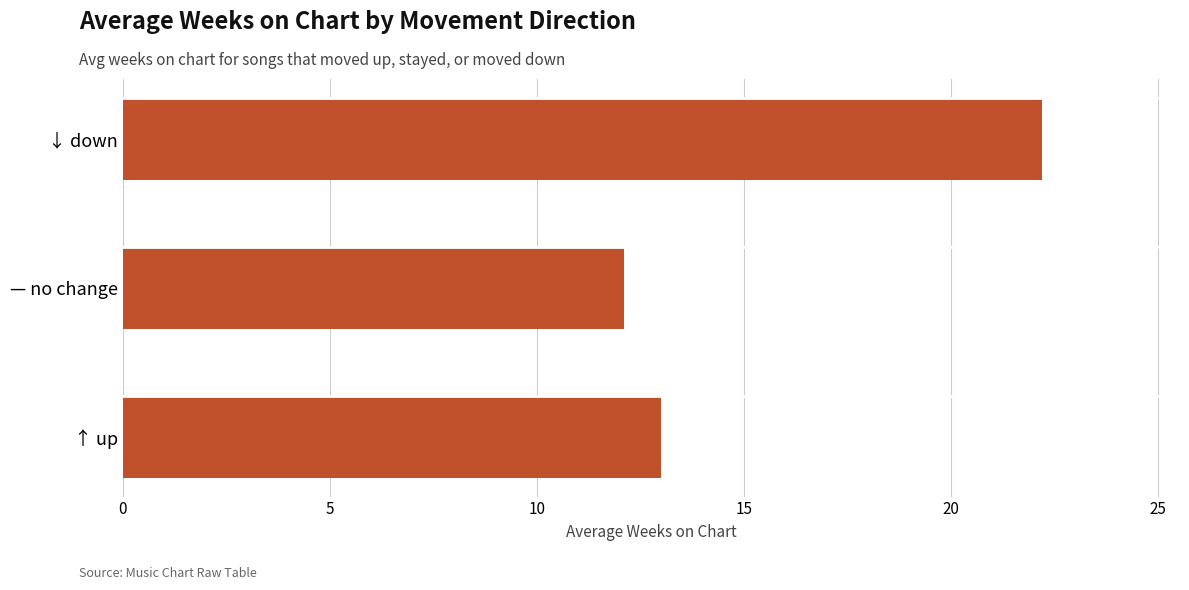

What is the maximum value shown in the chart?

22.2